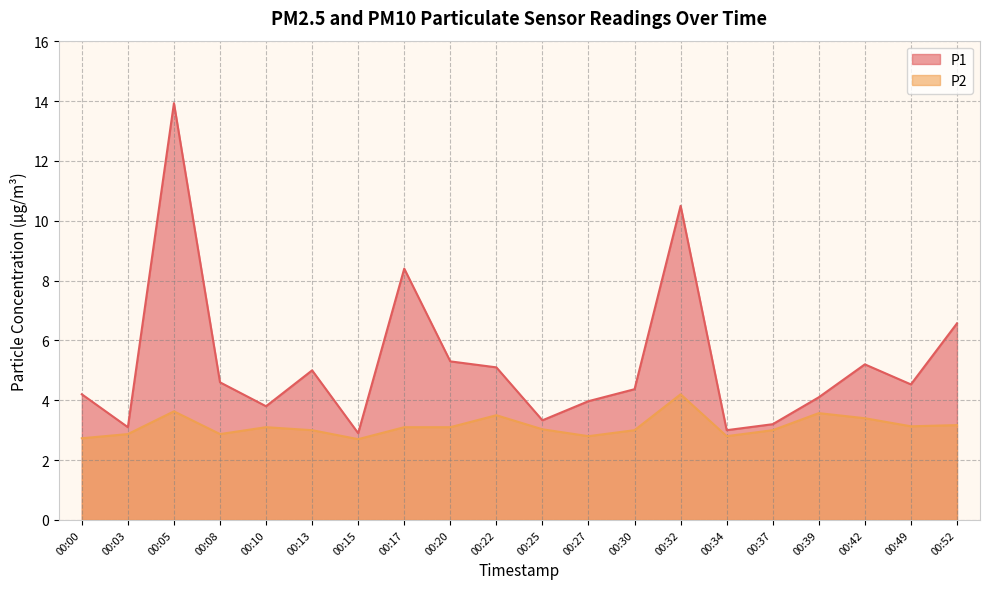

True or false: P2 and P1 cross at least once.

False